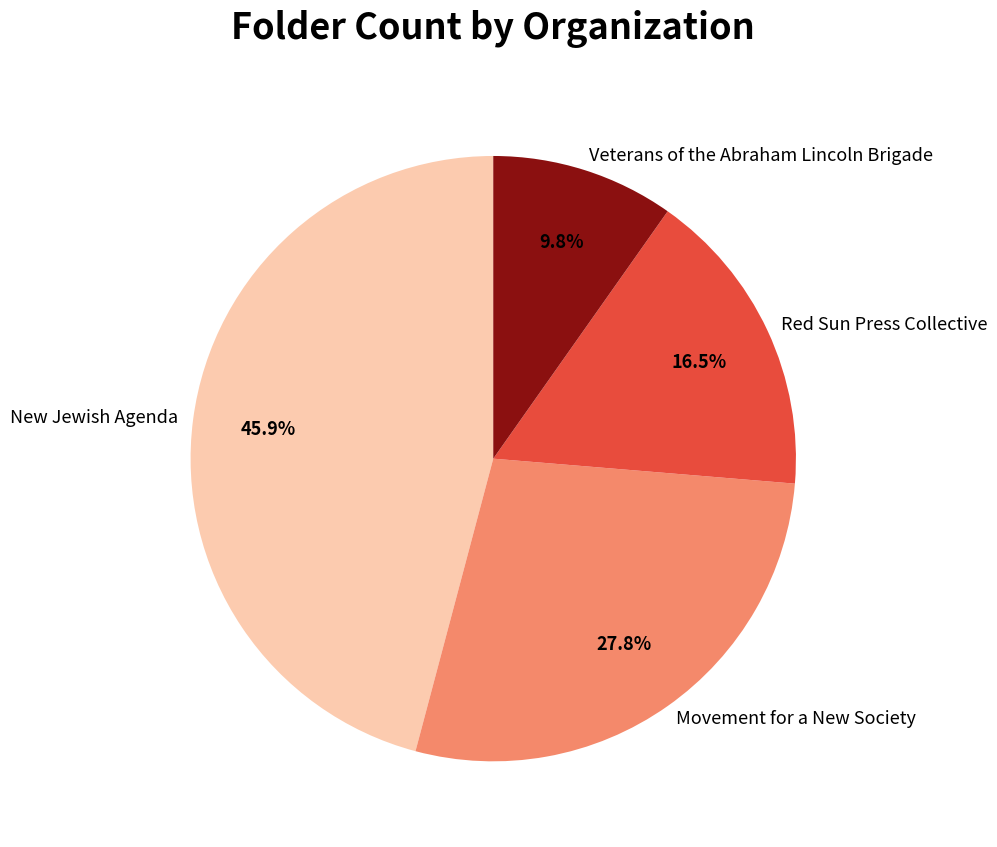

Is it true that Movement for a New Society is 35% of the pie?

False